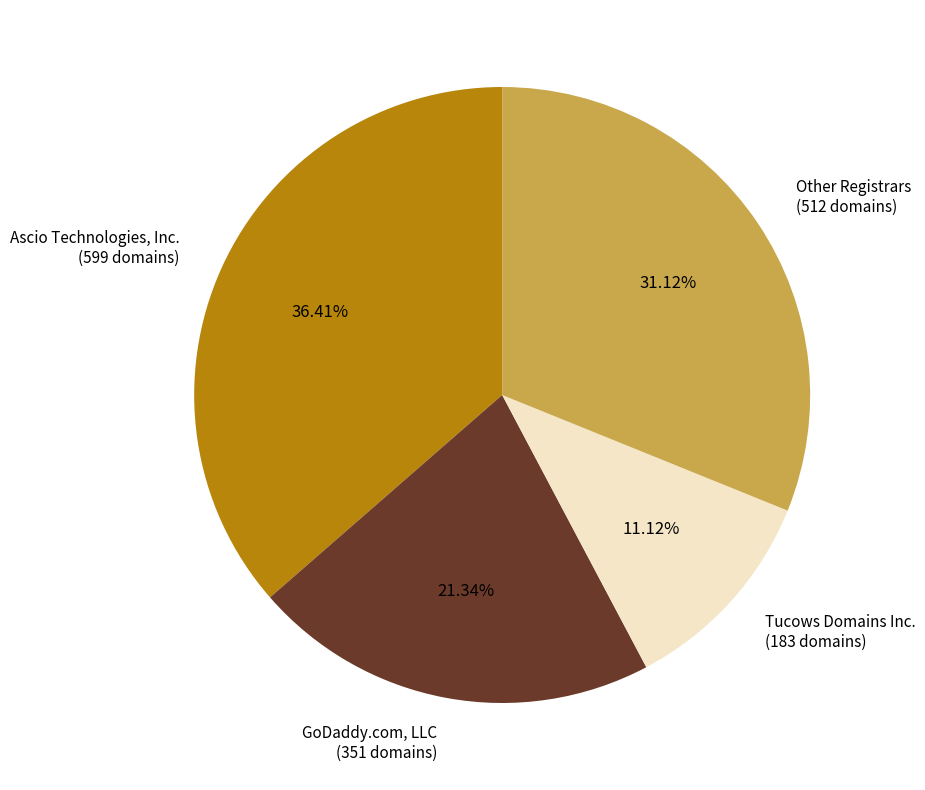

What is the ratio of the value at GoDaddy.com, LLC to the value at Other Registrars?

0.7